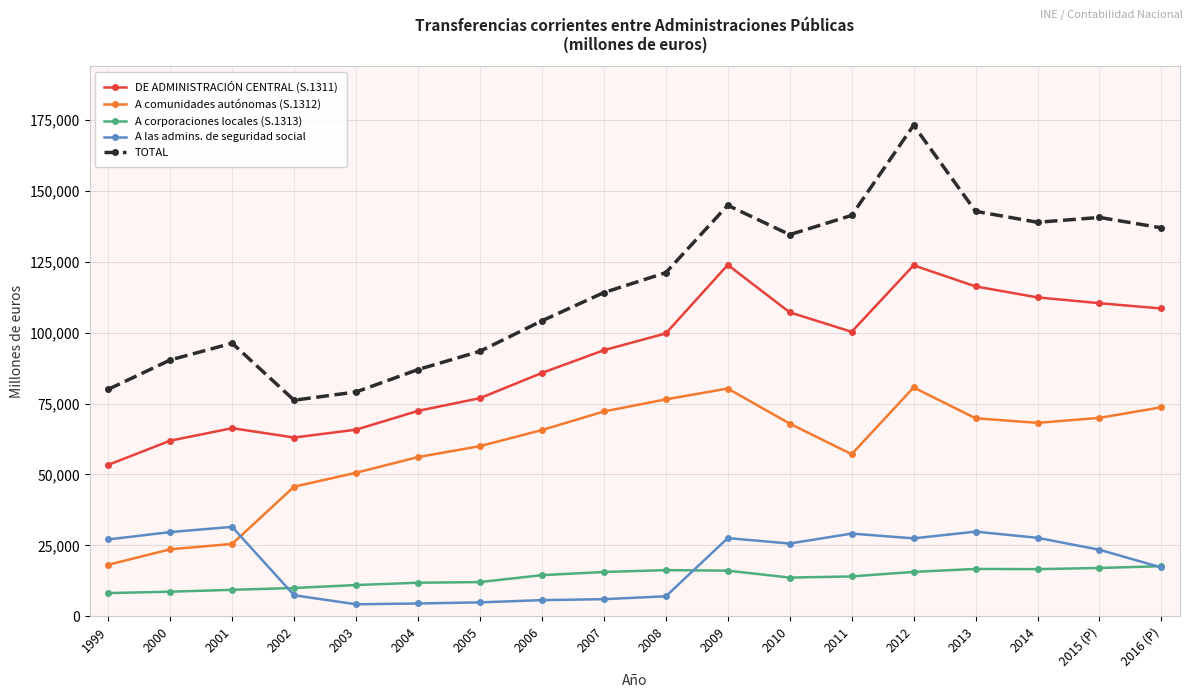

What is the difference between the highest and lowest values at 2013?

126172